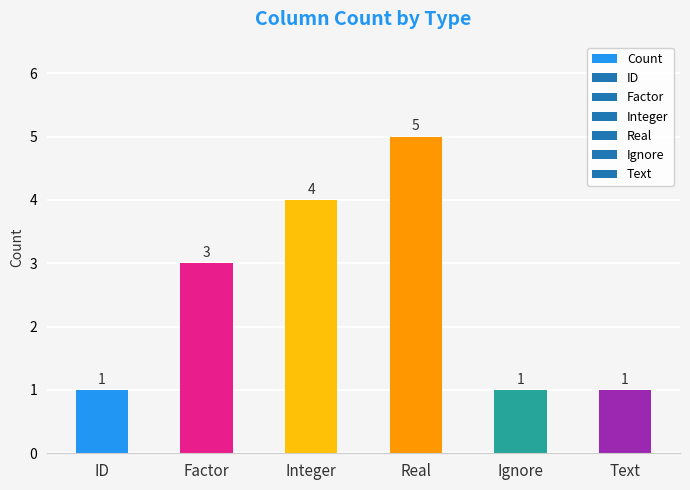

What is the difference between the values at Text and Factor?

2